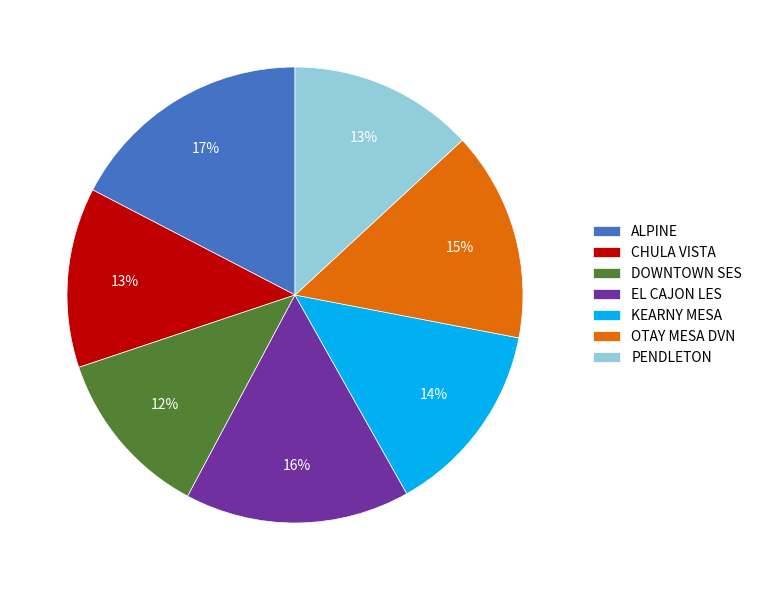

Which has a higher value, PENDLETON or KEARNY MESA?

KEARNY MESA